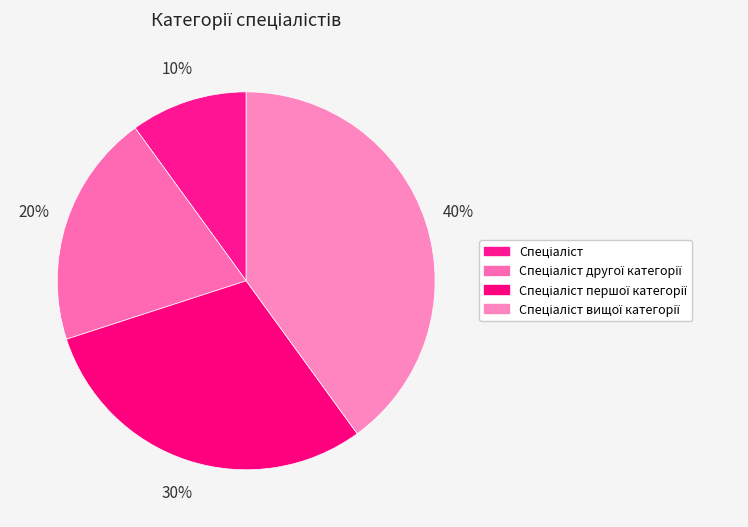

The Спеціаліст slice represents 10% of the pie. True or false?

True